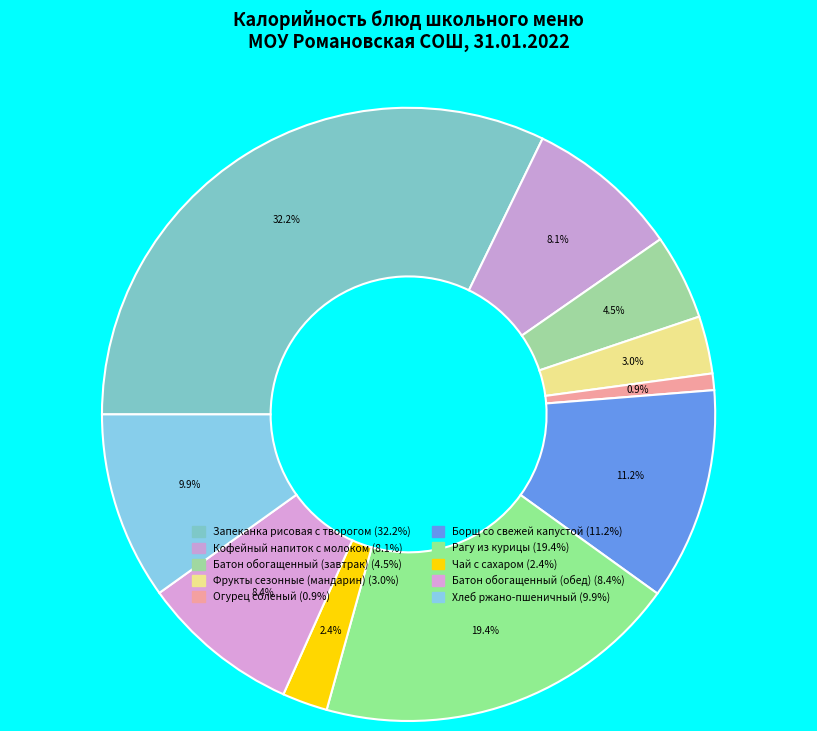

How many segments does this pie chart have?

10